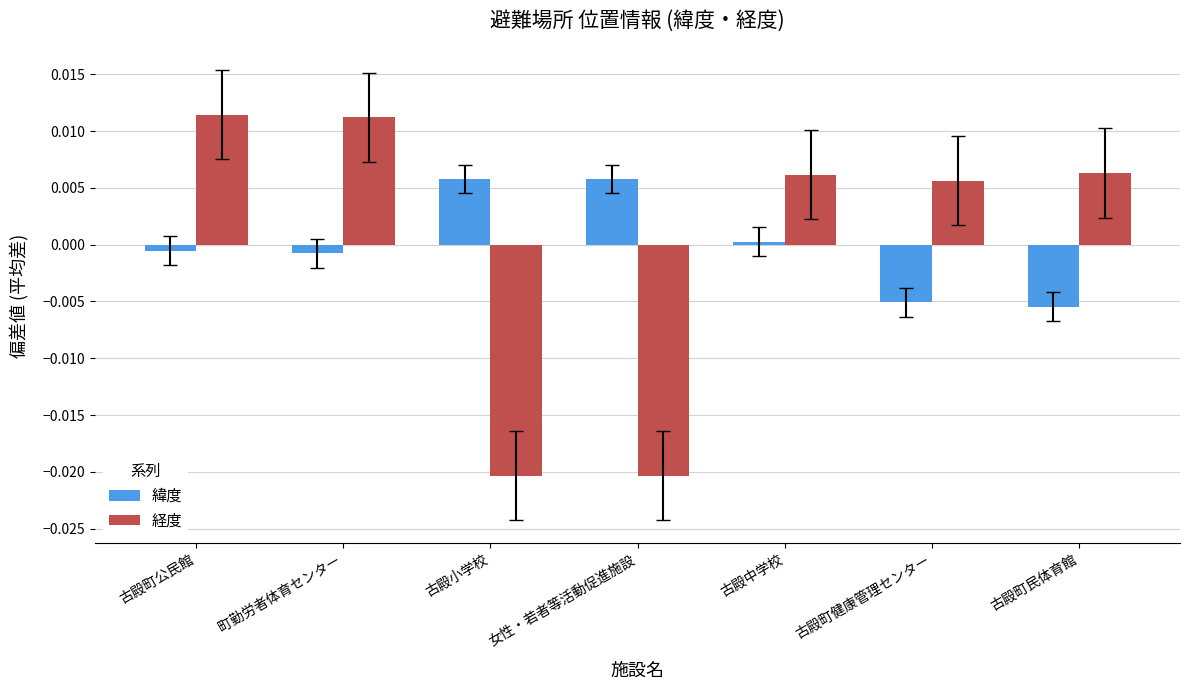

List the series in order of their peak value, highest first.

経度, 緯度